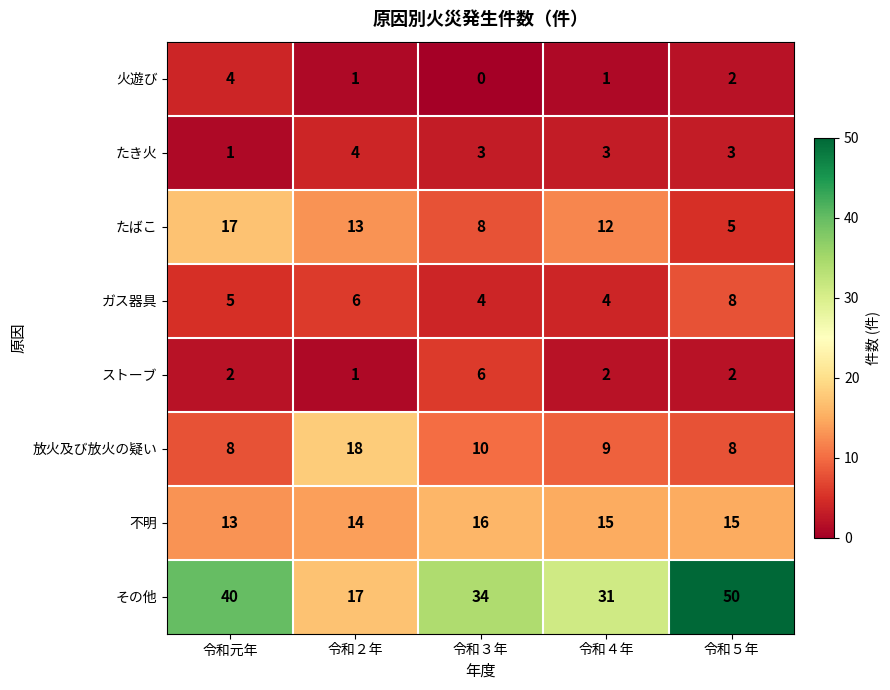

What is the difference between the maximum and second lowest values in the その他 series?

19